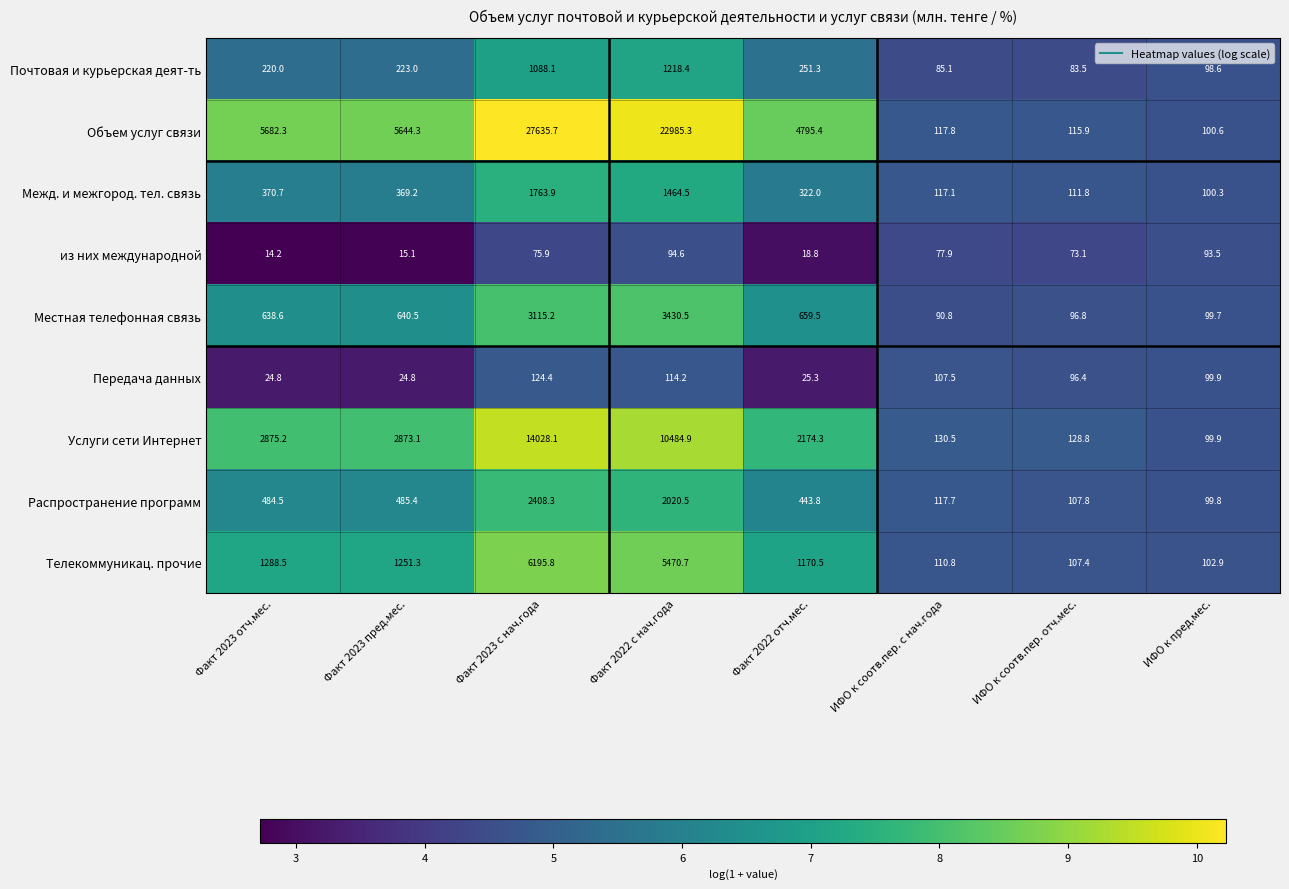

List the series in order of their peak value, highest first.

Объем услуг связи, Услуги сети Интернет, Телекоммуникац. прочие, Местная телефонная связь, Распространение программ, Межд. и межгород. тел. связь, Почтовая и курьерская деят-ть, Передача данных, из них международной